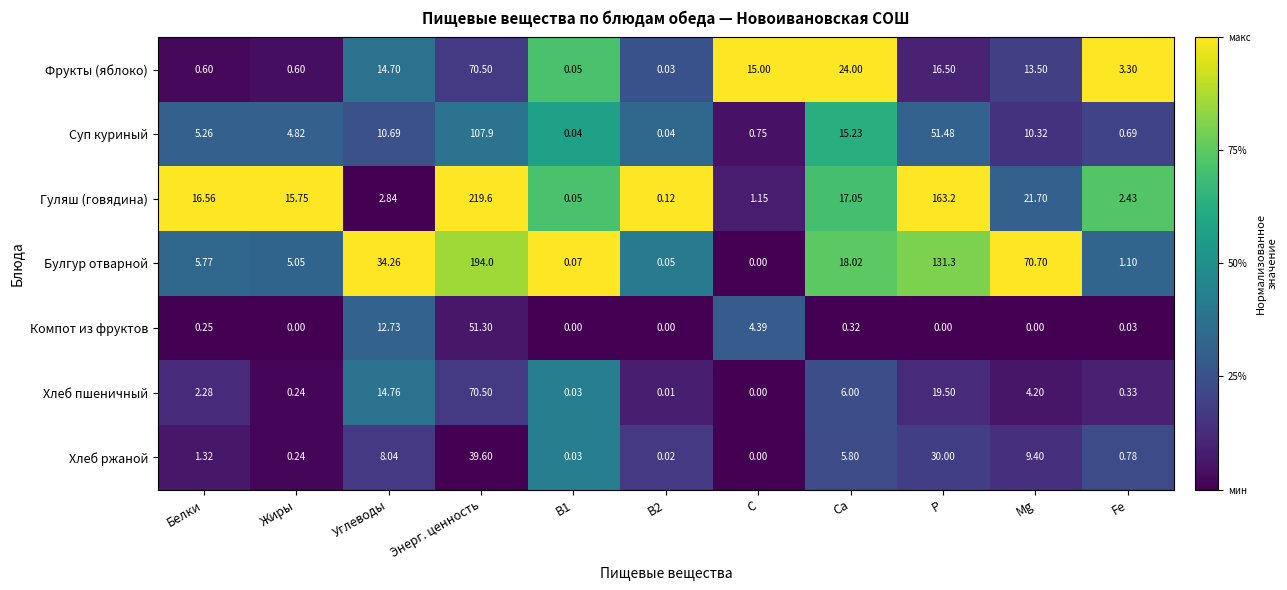

Between Ca and Mg, which series saw the biggest shift?

Булгур отварной